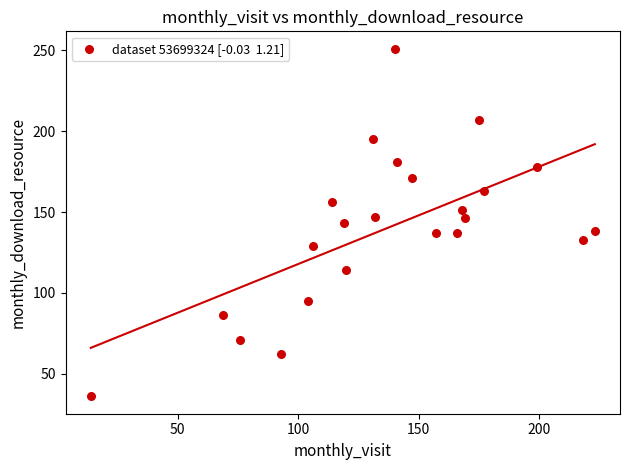

What is the range of Y values (max minus min)?

215